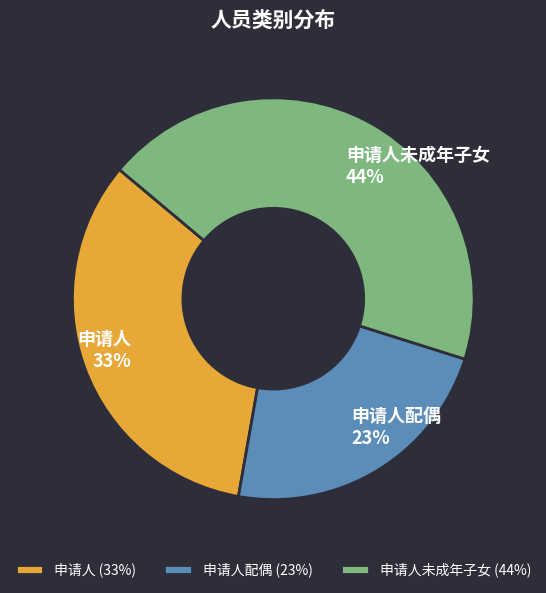

To the nearest percent, what portion does 申请人 represent?

33%